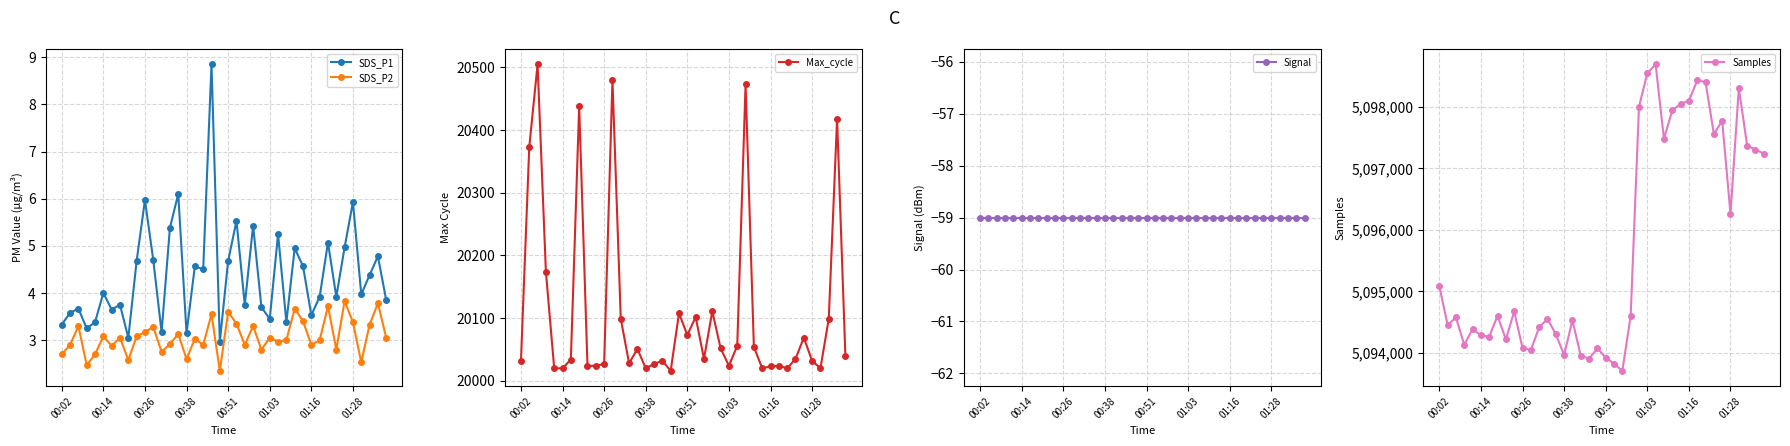

What is the value of the SDS_P2 point at the 26th from the left?

3.0